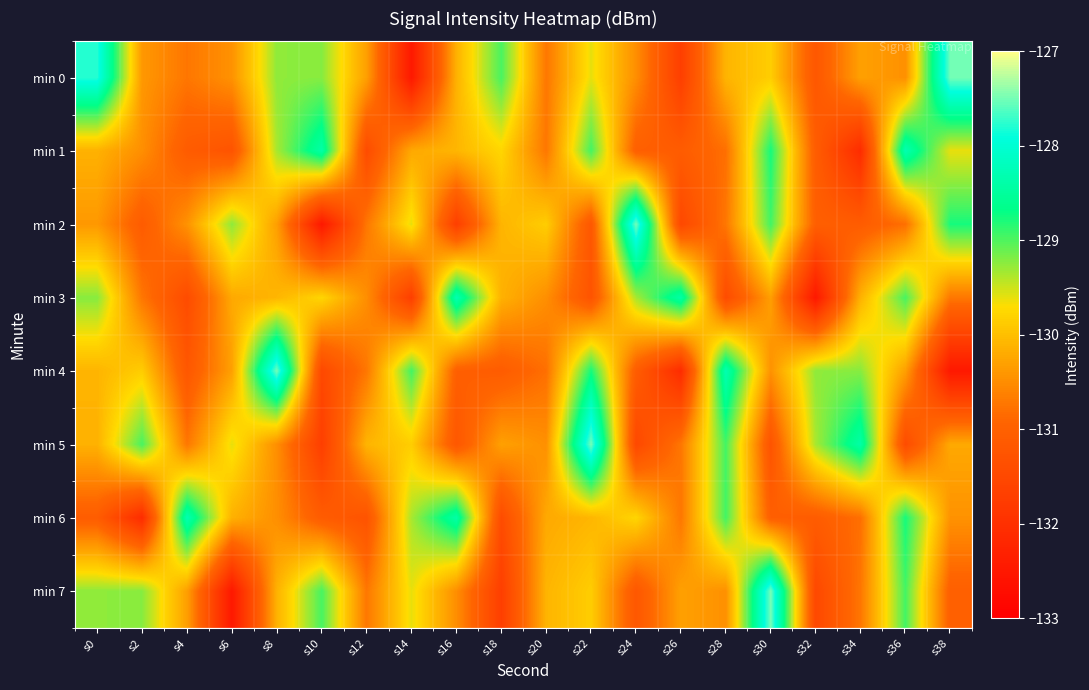

What is the total value across all series at s12?

-1045.8